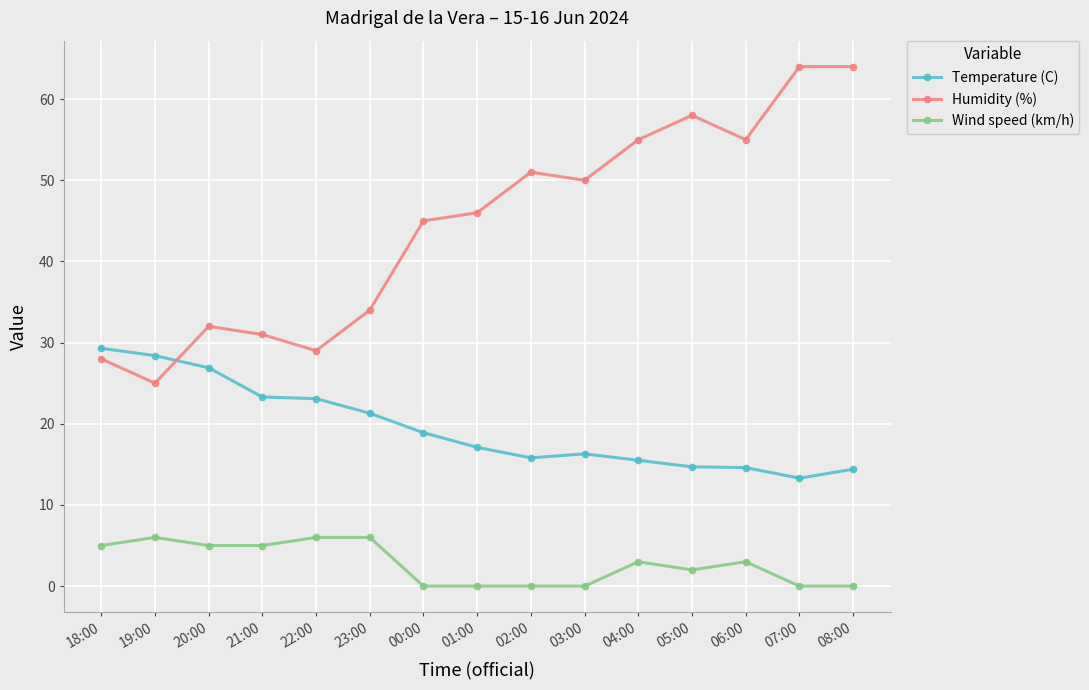

The value of Temperature (C) at 02:00 is 15.8. True or false?

True